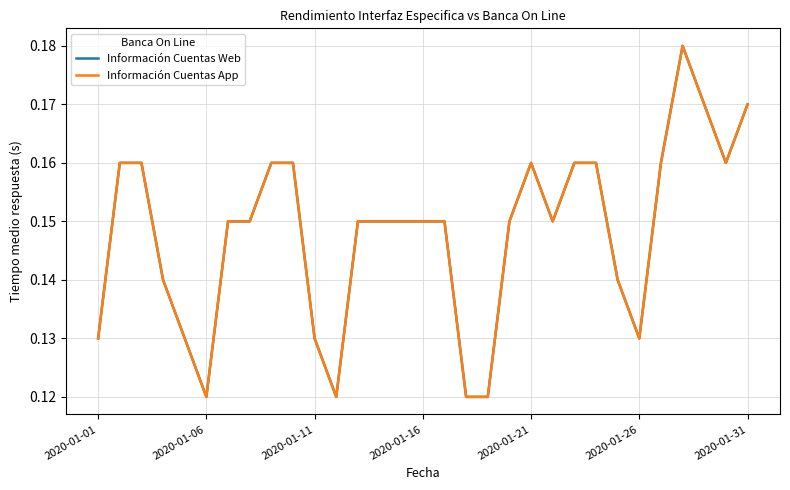

True or false: Información Cuentas Web and Información Cuentas App intersect in this chart.

False